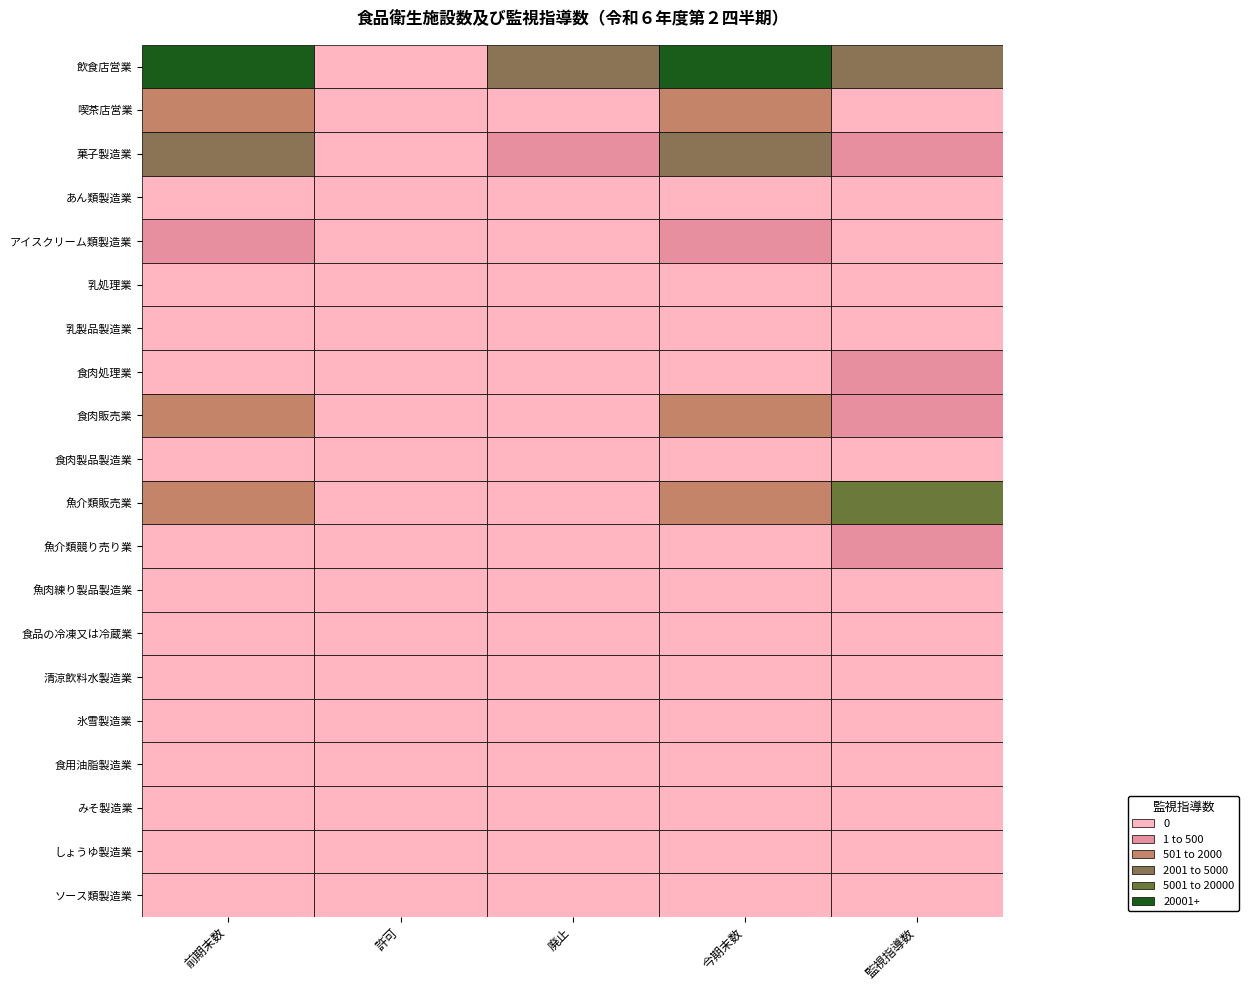

Which label corresponds to the smallest value in the chart?

喫茶店営業